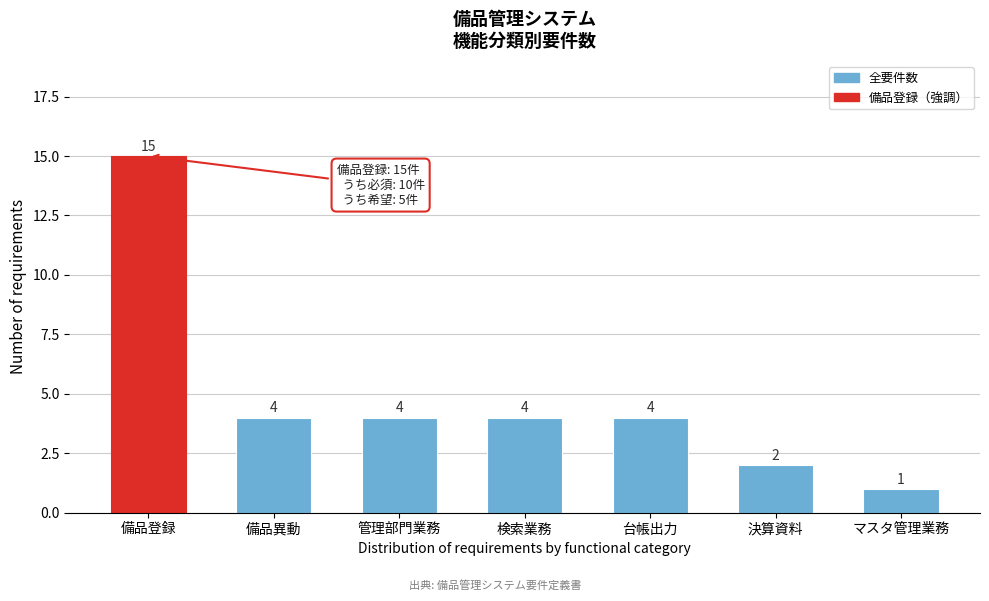

Reading left to right, transcribe all the data shown in this chart.

備品登録=15	備品異動=4	管理部門業務=4	検索業務=4	台帳出力=4	決算資料=2	マスタ管理業務=1